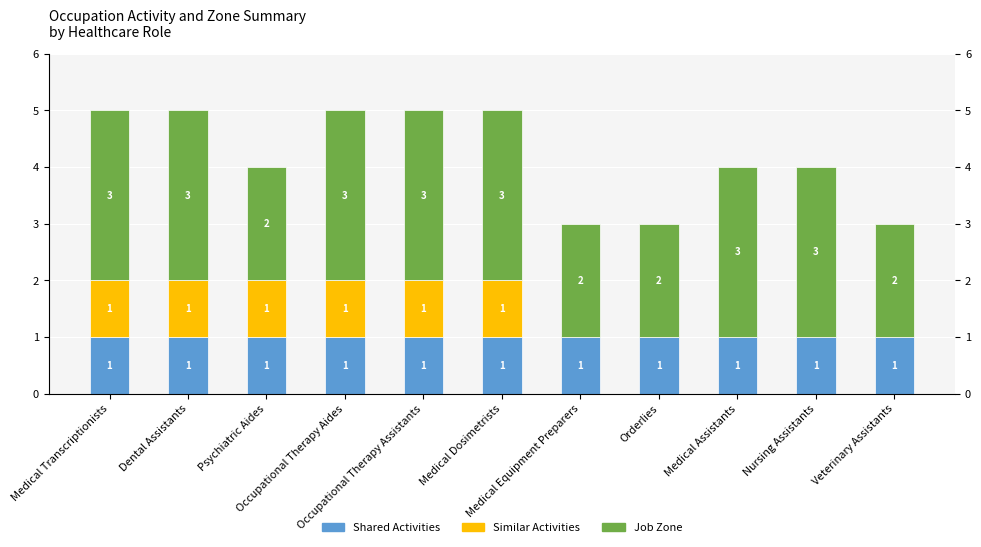

What is the difference between the second highest and second lowest values in the Job Zone series?

1